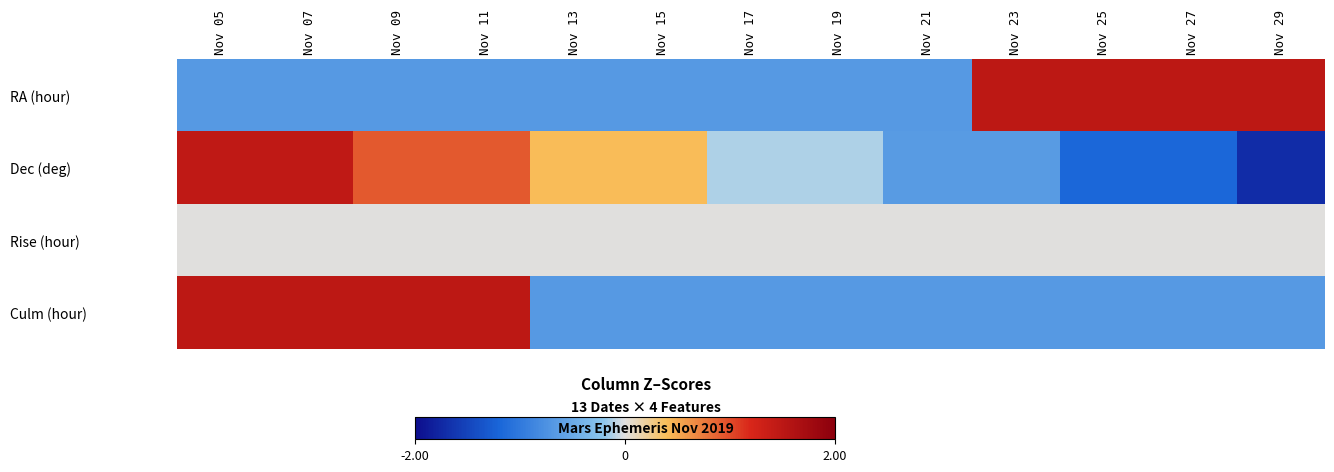

Which series has the largest range (max minus min)?

Dec (deg)